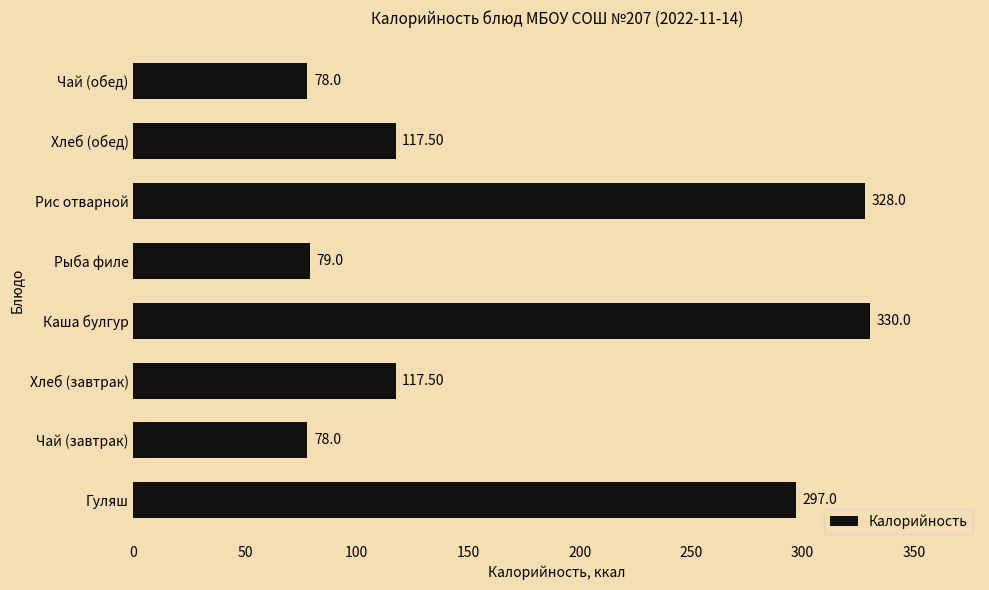

Between Чай (завтрак) and Рыба филе, which is larger?

Рыба филе